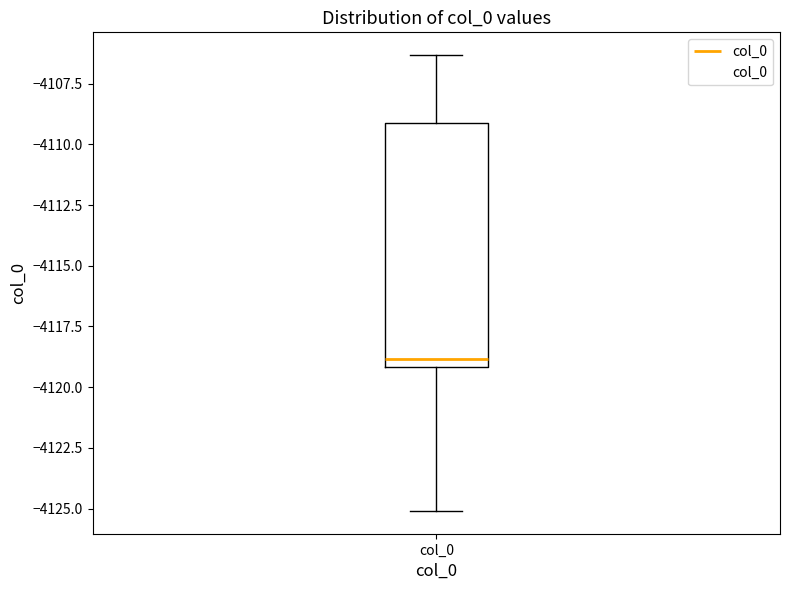

Transcribe this box plot: give where the median line is, the range the box spans, and where the two whiskers end, as read against the y-axis. The values are not printed on the chart, so give them approximately, as read against the axis.

median -4119.0 (just above the box's lower edge), box -4119.0 to -4109.0, whiskers -4125.0 to -4106.5